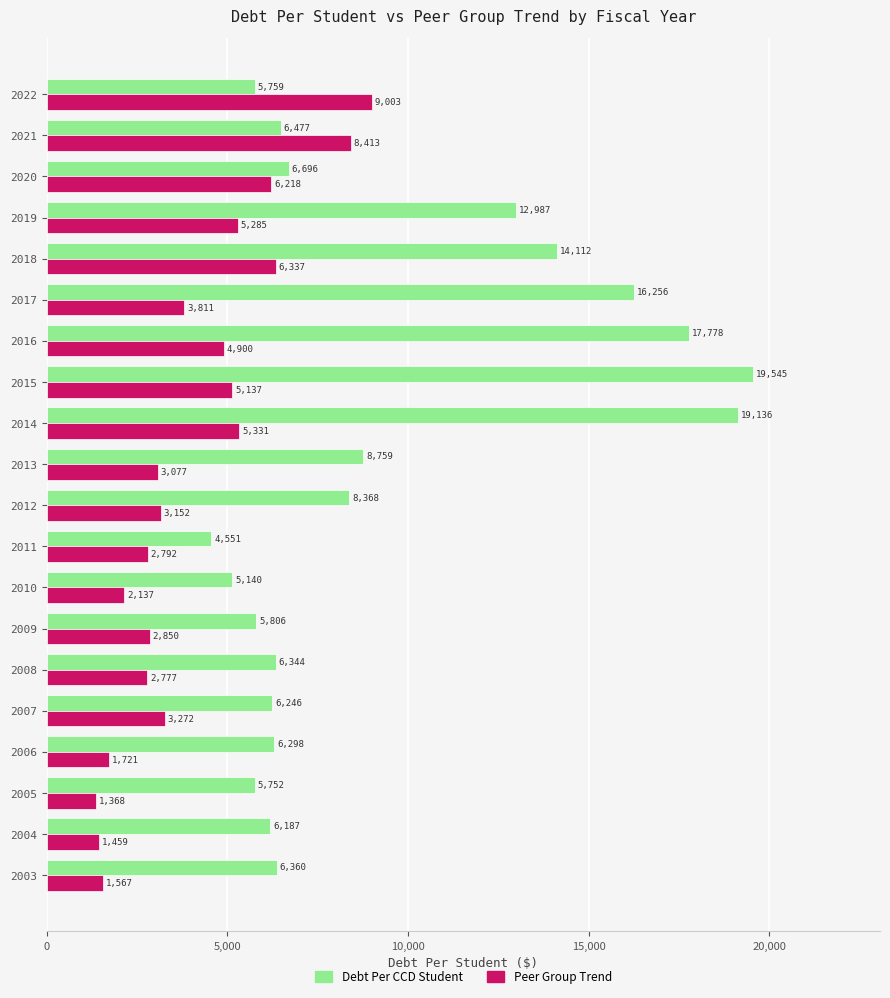

What is the highest value of the Debt Per CCD Student series?

19544.7